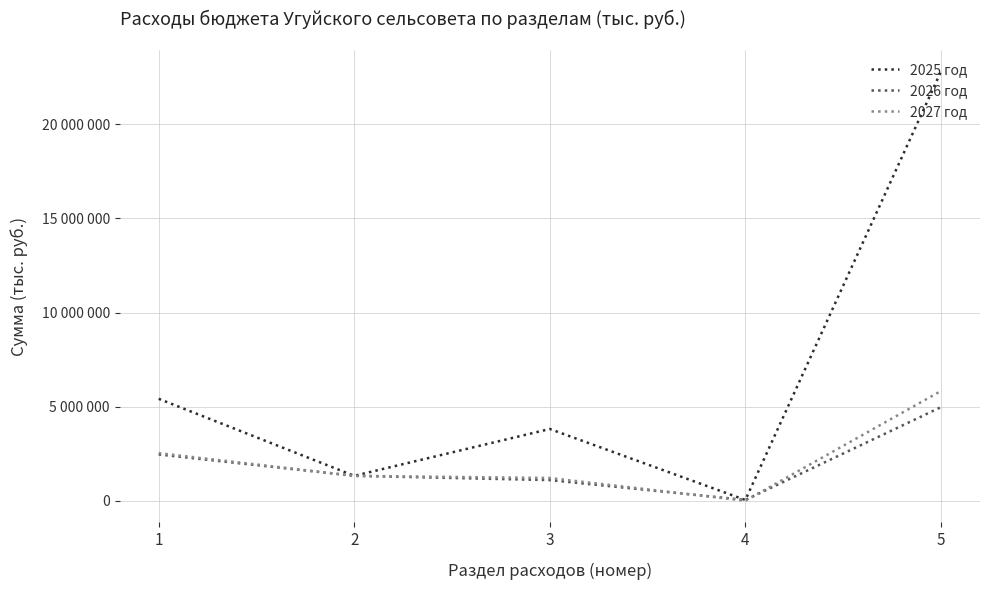

Is this an area chart (filled region under the line)?

No